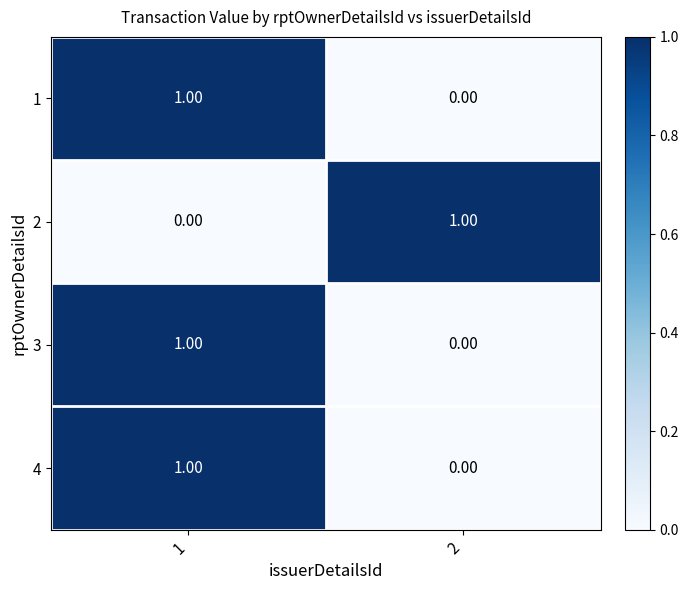

What is the total value across all series at 1?

3